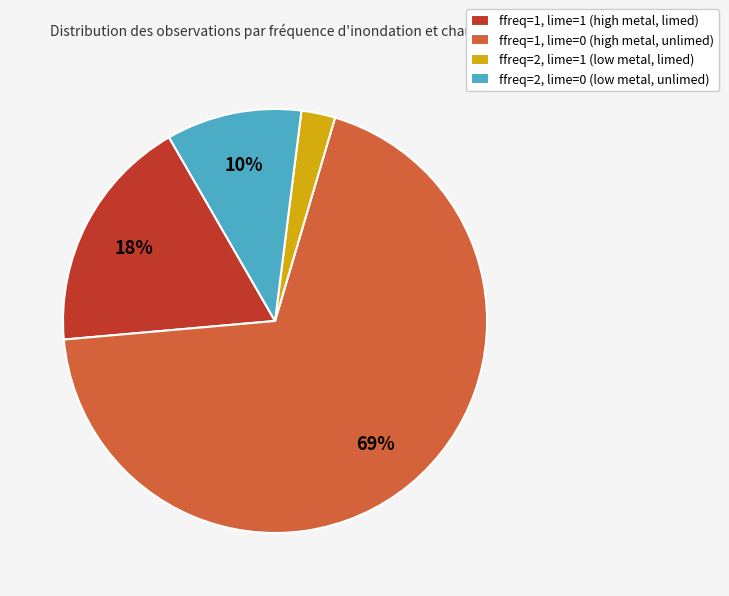

Is it true that ffreq=2, lime=1 (low metal, limed) is 12% of the pie?

False